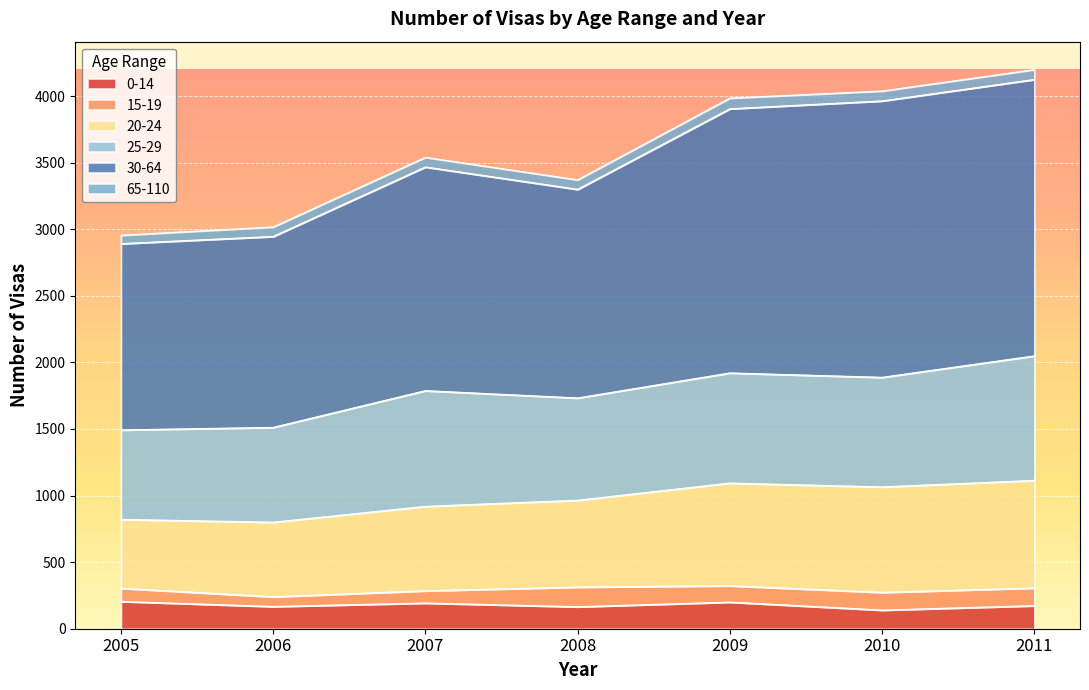

Which has a higher value, 2010 or 2006?

2006